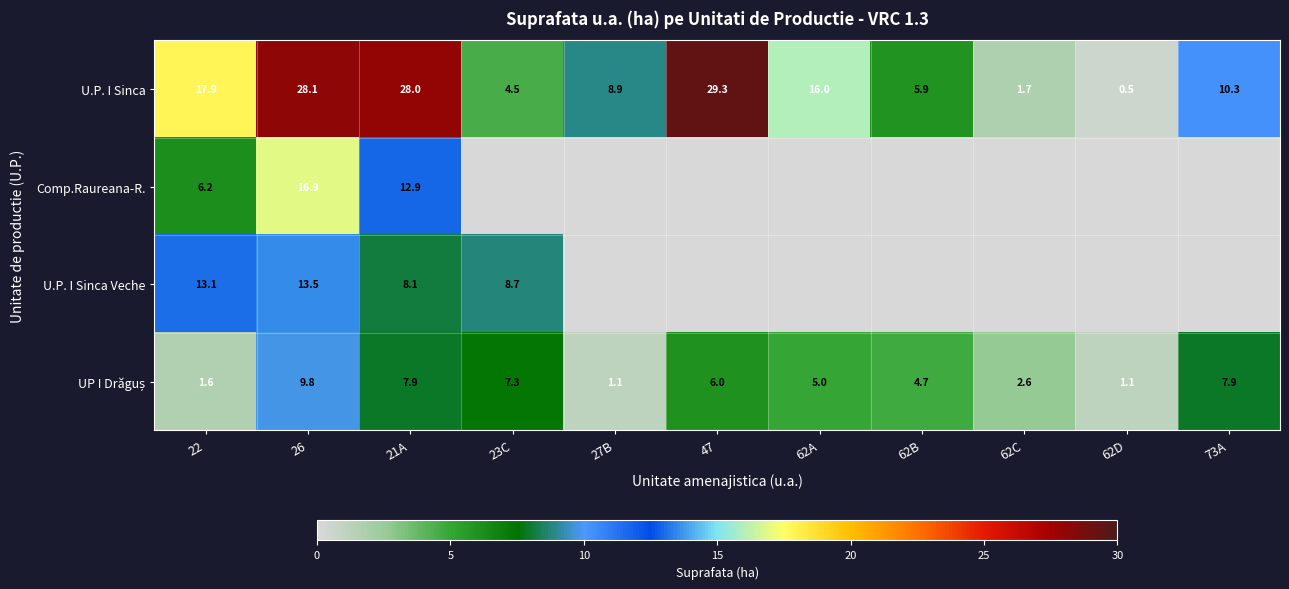

What is the difference between the highest and lowest values at 22?

16.3